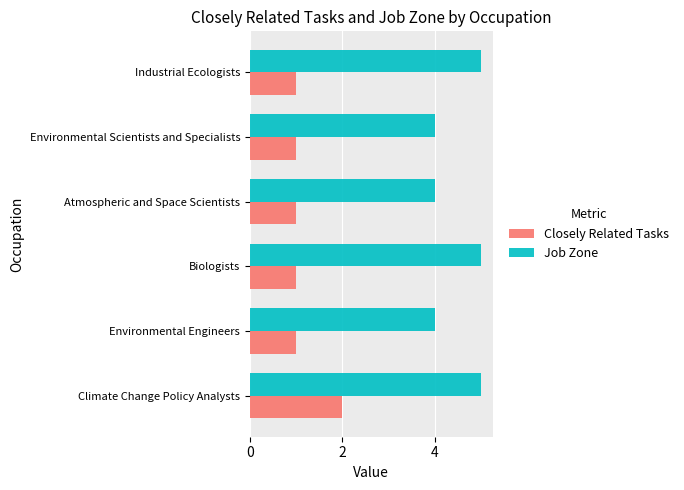

Is it true that Job Zone equals 5 at Climate Change Policy Analysts?

True